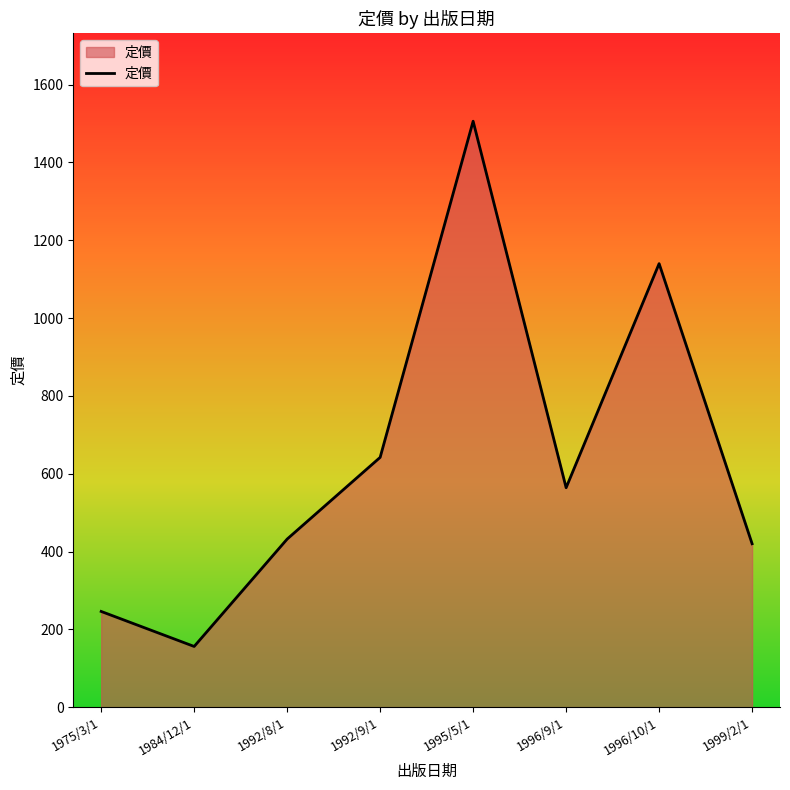

What is the difference between the values at 1984/12/1 and 1992/8/1?

276